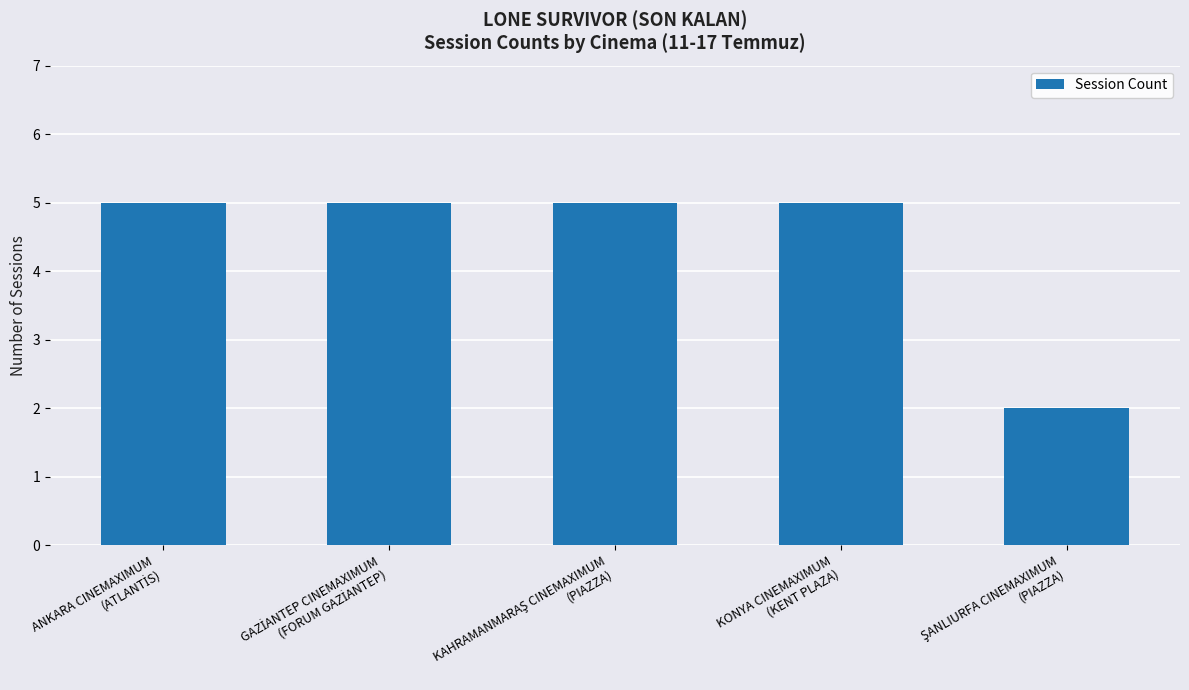

How many values are below 5?

1